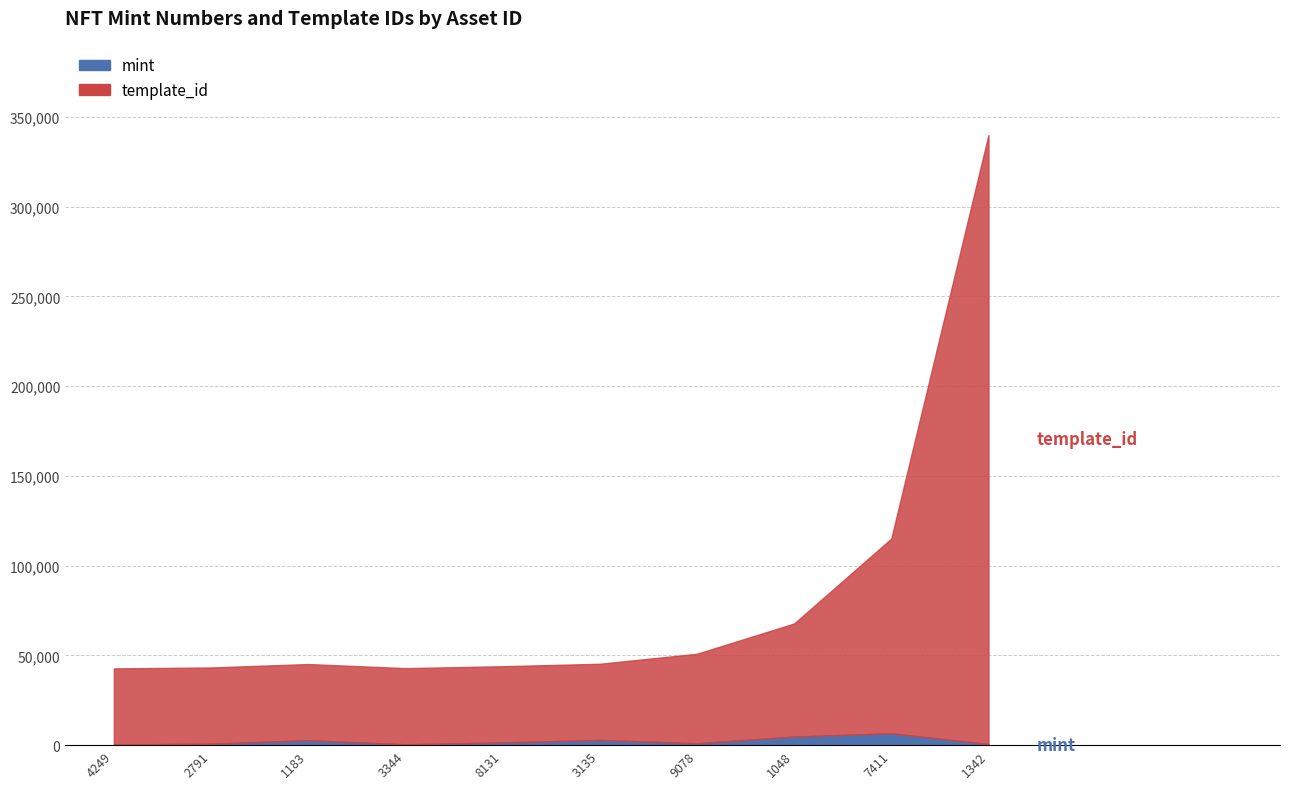

At which category is the sum across all series the highest?

1342